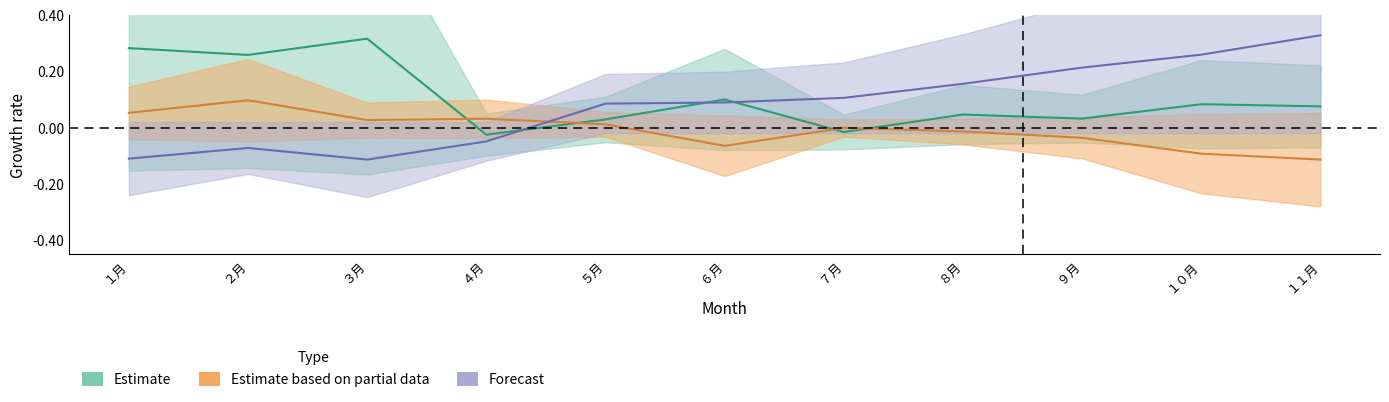

Where does the 2024年_yoy series first go above 0?

５月